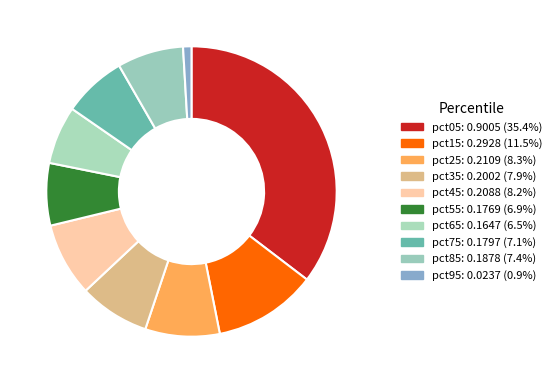

Count the number of slices in the pie.

10